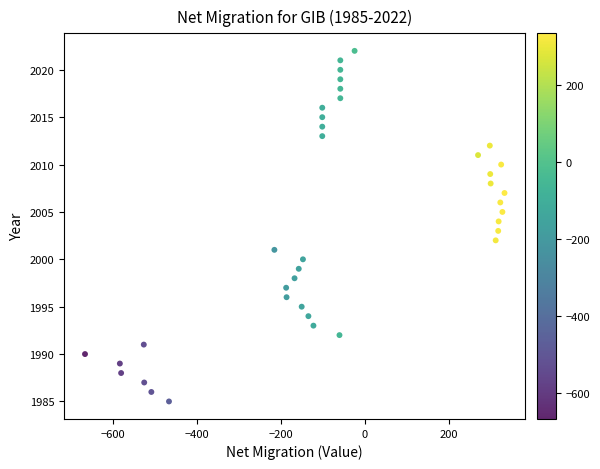

What is the range of Y values (max minus min)?

37